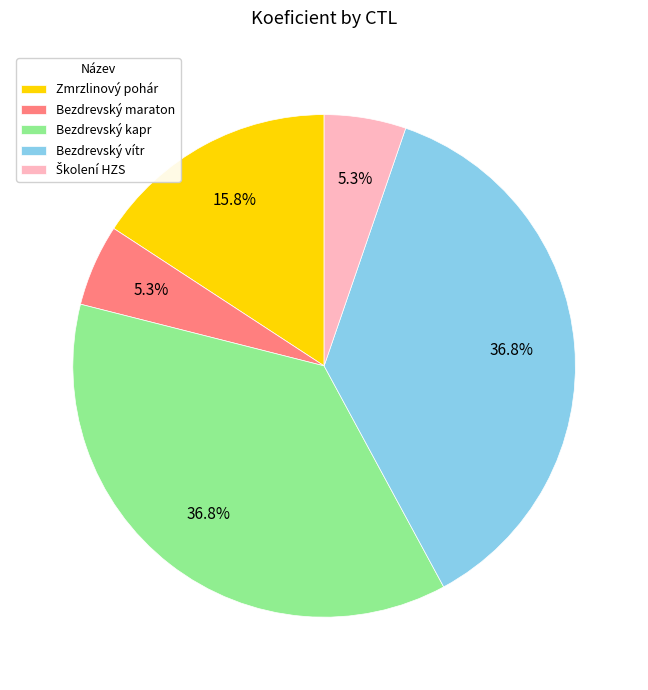

Does Bezdrevský kapr account for over 50% of the chart?

No